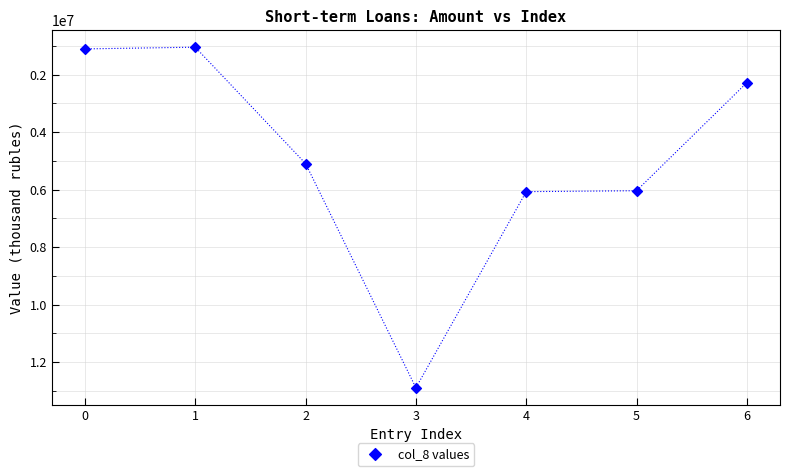

What is the average Y value?

4930964.8